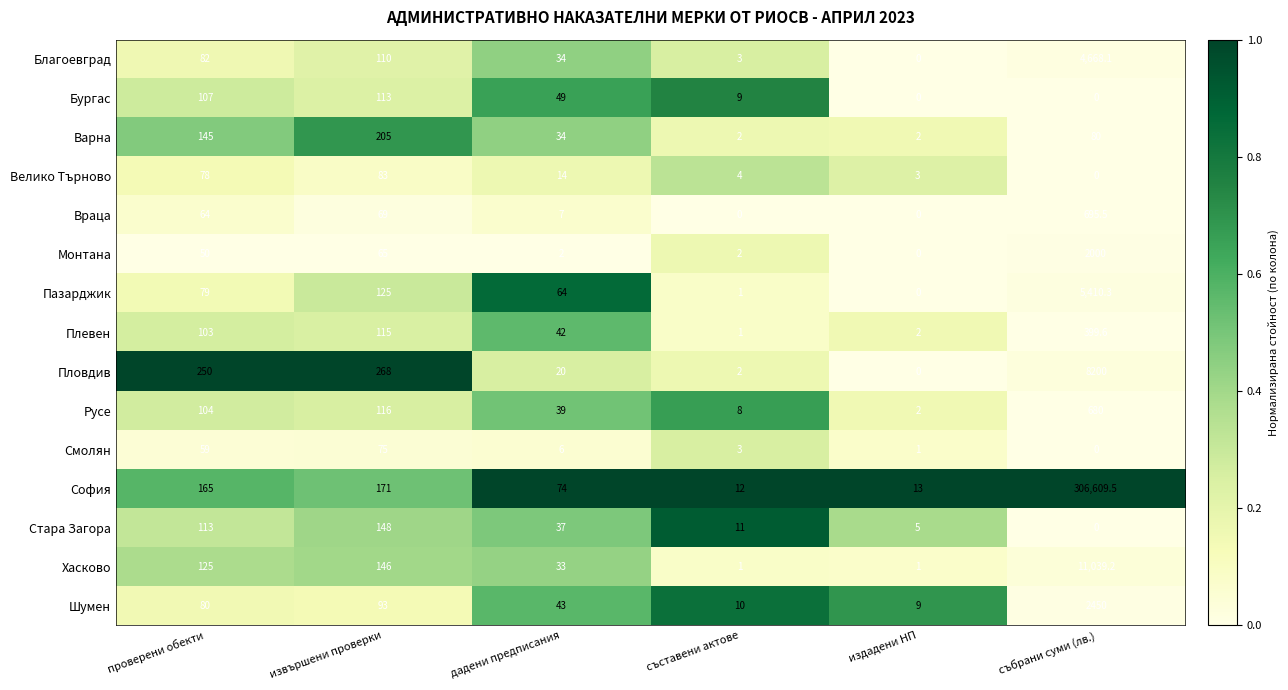

Rank the categories by Благоевград value from lowest to highest.

издадени НП, съставени актове, дадени предписания, проверени обекти, извършени проверки, събрани суми (лв.)